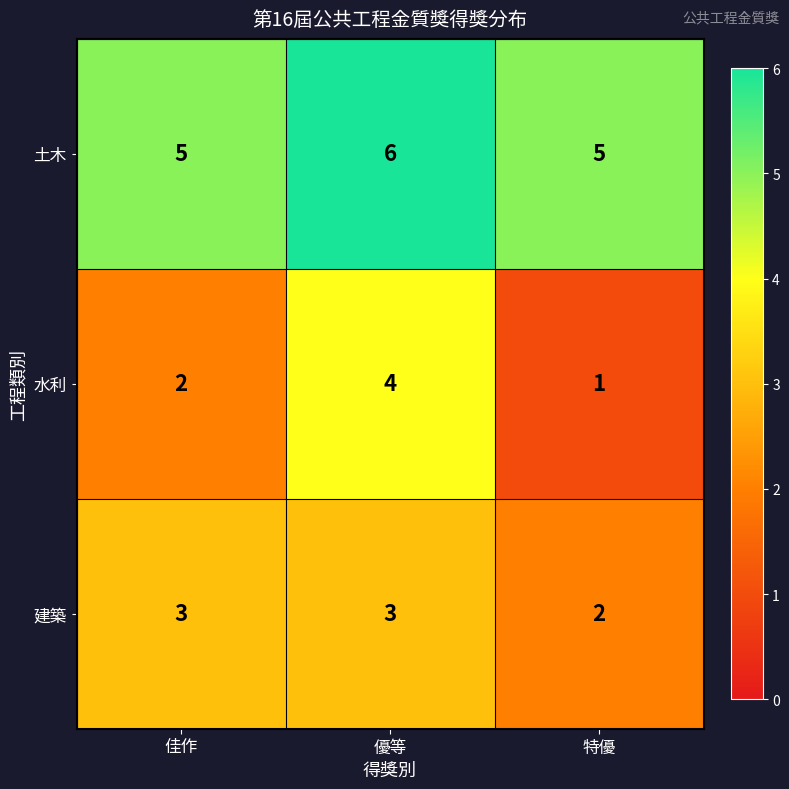

Which series has the largest total across all categories?

土木